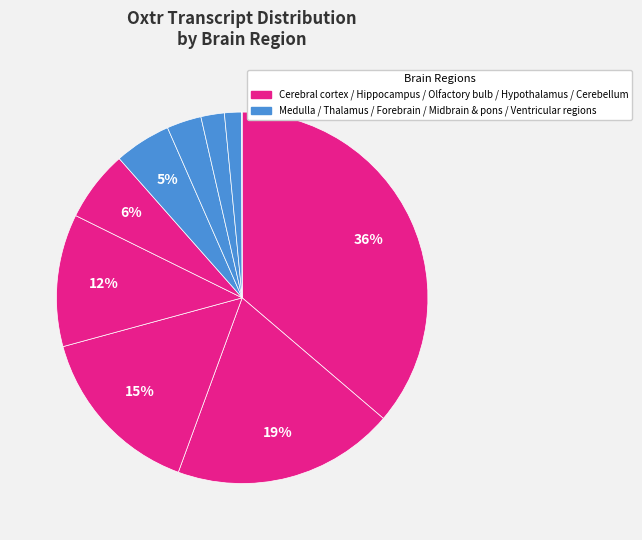

Count the number of slices in the pie.

10